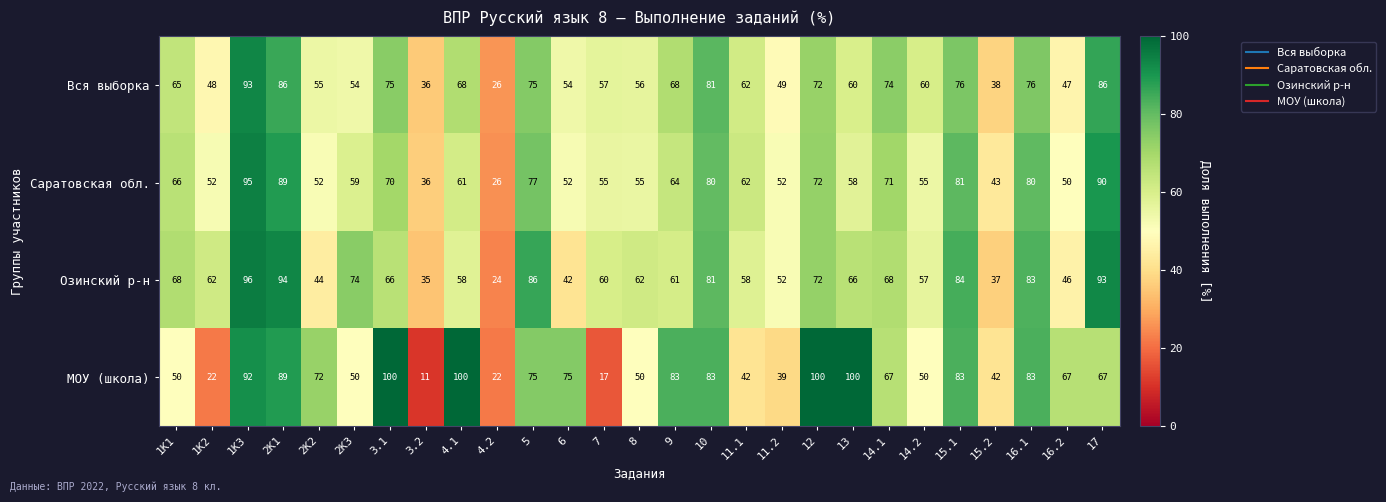

Which series has the largest total across all categories?

МОУ (школа)